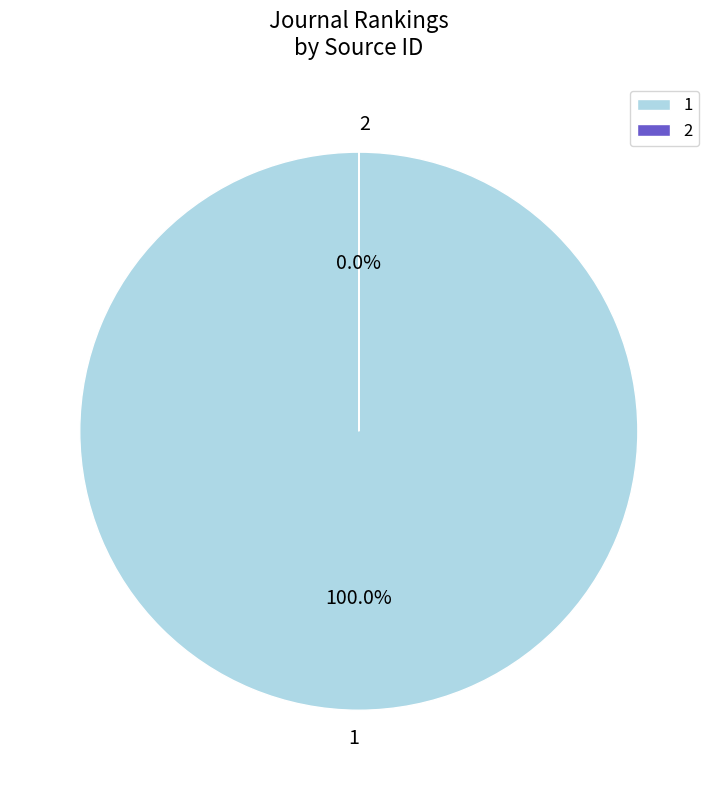

Which category has the smallest portion of the pie?

2